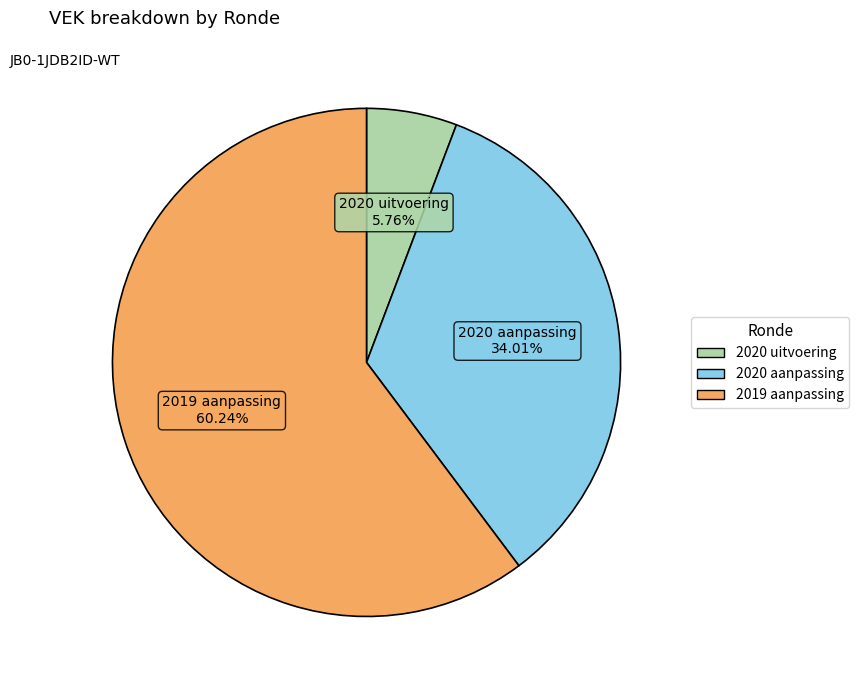

Does 2020 uitvoering represent more than half of the total?

No